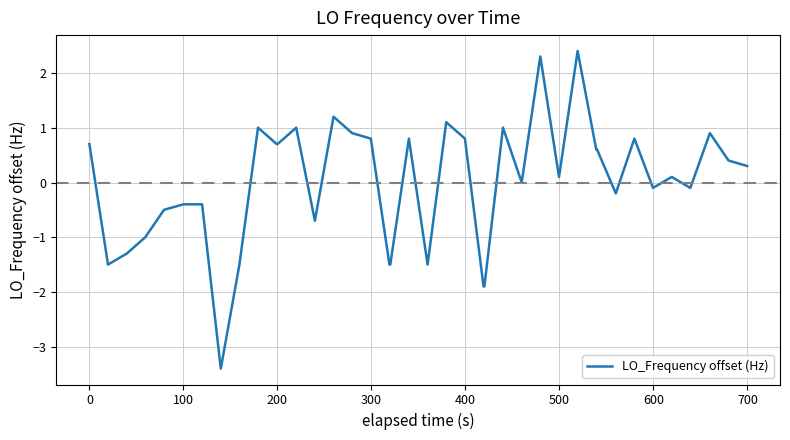

What is the difference between the maximum and minimum values?

5.8